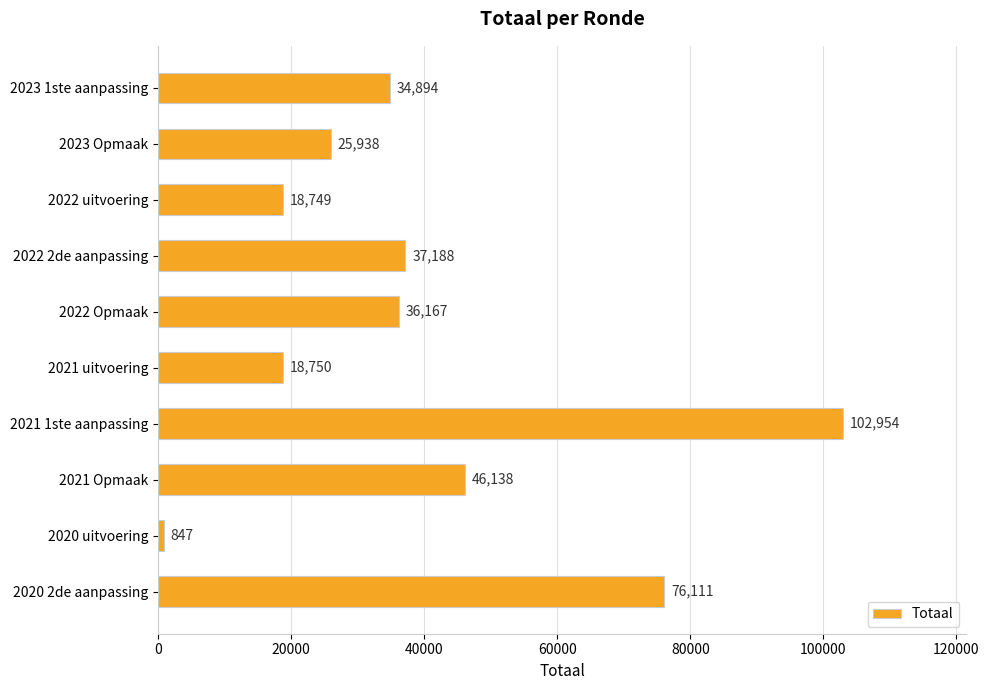

What is the value of the 6th bar from the top?

18750